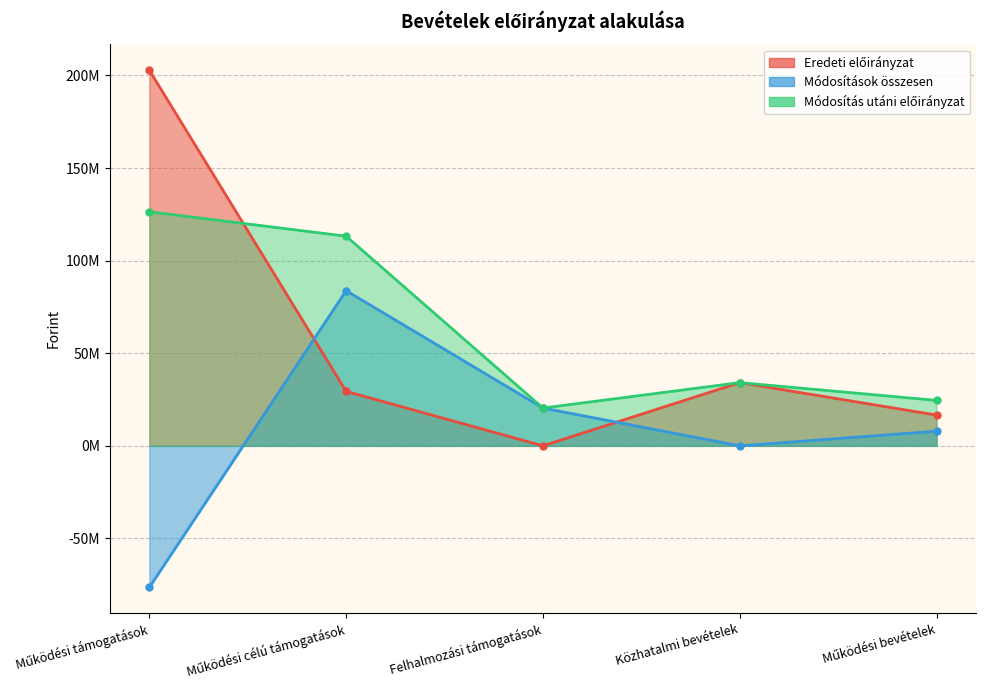

Where is the first local maximum for Módosítások összesen?

Működési célú támogatások